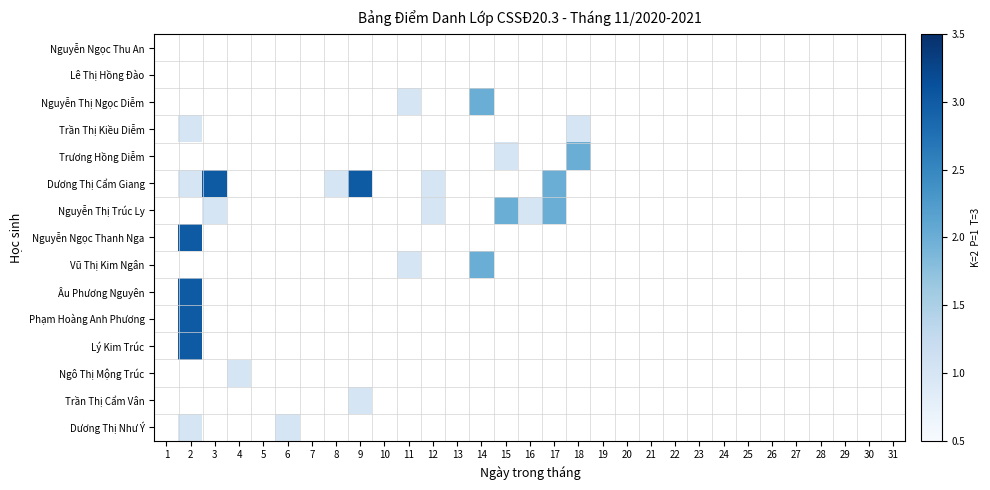

Reading left to right, list all the values displayed in this chart.

Nguyễn Ngọc Thu An: 1=0	2=0	3=0	4=0	5=0	6=0	7=0	8=0	9=0	10=0	11=0	12=0	13=0	14=0	15=0	16=0	17=0	18=0	19=0	20=0	21=0	22=0	23=0	24=0	25=0	26=0	27=0	28=0	29=0	30=0	31=0
Lê Thị Hồng Đào: 1=0	2=0	3=0	4=0	5=0	6=0	7=0	8=0	9=0	10=0	11=0	12=0	13=0	14=0	15=0	16=0	17=0	18=0	19=0	20=0	21=0	22=0	23=0	24=0	25=0	26=0	27=0	28=0	29=0	30=0	31=0
Nguyễn Thị Ngọc Diễm: 1=0	2=0	3=0	4=0	5=0	6=0	7=0	8=0	9=0	10=0	11=1	12=0	13=0	14=2	15=0	16=0	17=0	18=0	19=0	20=0	21=0	22=0	23=0	24=0	25=0	26=0	27=0	28=0	29=0	30=0	31=0
Trần Thị Kiều Diễm: 1=0	2=1	3=0	4=0	5=0	6=0	7=0	8=0	9=0	10=0	11=0	12=0	13=0	14=0	15=0	16=0	17=0	18=1	19=0	20=0	21=0	22=0	23=0	24=0	25=0	26=0	27=0	28=0	29=0	30=0	31=0
Trương Hồng Diễm: 1=0	2=0	3=0	4=0	5=0	6=0	7=0	8=0	9=0	10=0	11=0	12=0	13=0	14=0	15=1	16=0	17=0	18=2	19=0	20=0	21=0	22=0	23=0	24=0	25=0	26=0	27=0	28=0	29=0	30=0	31=0
Dương Thị Cẩm Giang: 1=0	2=1	3=3	4=0	5=0	6=0	7=0	8=1	9=3	10=0	11=0	12=1	13=0	14=0	15=0	16=0	17=2	18=0	19=0	20=0	21=0	22=0	23=0	24=0	25=0	26=0	27=0	28=0	29=0	30=0	31=0
Nguyễn Thị Trúc Ly: 1=0	2=0	3=1	4=0	5=0	6=0	7=0	8=0	9=0	10=0	11=0	12=1	13=0	14=0	15=2	16=1	17=2	18=0	19=0	20=0	21=0	22=0	23=0	24=0	25=0	26=0	27=0	28=0	29=0	30=0	31=0
Nguyễn Ngọc Thanh Nga: 1=0	2=3	3=0	4=0	5=0	6=0	7=0	8=0	9=0	10=0	11=0	12=0	13=0	14=0	15=0	16=0	17=0	18=0	19=0	20=0	21=0	22=0	23=0	24=0	25=0	26=0	27=0	28=0	29=0	30=0	31=0
Vũ Thị Kim Ngân: 1=0	2=0	3=0	4=0	5=0	6=0	7=0	8=0	9=0	10=0	11=1	12=0	13=0	14=2	15=0	16=0	17=0	18=0	19=0	20=0	21=0	22=0	23=0	24=0	25=0	26=0	27=0	28=0	29=0	30=0	31=0
Âu Phương Nguyên: 1=0	2=3	3=0	4=0	5=0	6=0	7=0	8=0	9=0	10=0	11=0	12=0	13=0	14=0	15=0	16=0	17=0	18=0	19=0	20=0	21=0	22=0	23=0	24=0	25=0	26=0	27=0	28=0	29=0	30=0	31=0
Phạm Hoàng Anh Phương: 1=0	2=3	3=0	4=0	5=0	6=0	7=0	8=0	9=0	10=0	11=0	12=0	13=0	14=0	15=0	16=0	17=0	18=0	19=0	20=0	21=0	22=0	23=0	24=0	25=0	26=0	27=0	28=0	29=0	30=0	31=0
Lý Kim Trúc: 1=0	2=3	3=0	4=0	5=0	6=0	7=0	8=0	9=0	10=0	11=0	12=0	13=0	14=0	15=0	16=0	17=0	18=0	19=0	20=0	21=0	22=0	23=0	24=0	25=0	26=0	27=0	28=0	29=0	30=0	31=0
Ngô Thị Mộng Trúc: 1=0	2=0	3=0	4=1	5=0	6=0	7=0	8=0	9=0	10=0	11=0	12=0	13=0	14=0	15=0	16=0	17=0	18=0	19=0	20=0	21=0	22=0	23=0	24=0	25=0	26=0	27=0	28=0	29=0	30=0	31=0
Trần Thị Cẩm Vân: 1=0	2=0	3=0	4=0	5=0	6=0	7=0	8=0	9=1	10=0	11=0	12=0	13=0	14=0	15=0	16=0	17=0	18=0	19=0	20=0	21=0	22=0	23=0	24=0	25=0	26=0	27=0	28=0	29=0	30=0	31=0
Dương Thị Như Ý: 1=0	2=1	3=0	4=0	5=0	6=1	7=0	8=0	9=0	10=0	11=0	12=0	13=0	14=0	15=0	16=0	17=0	18=0	19=0	20=0	21=0	22=0	23=0	24=0	25=0	26=0	27=0	28=0	29=0	30=0	31=0